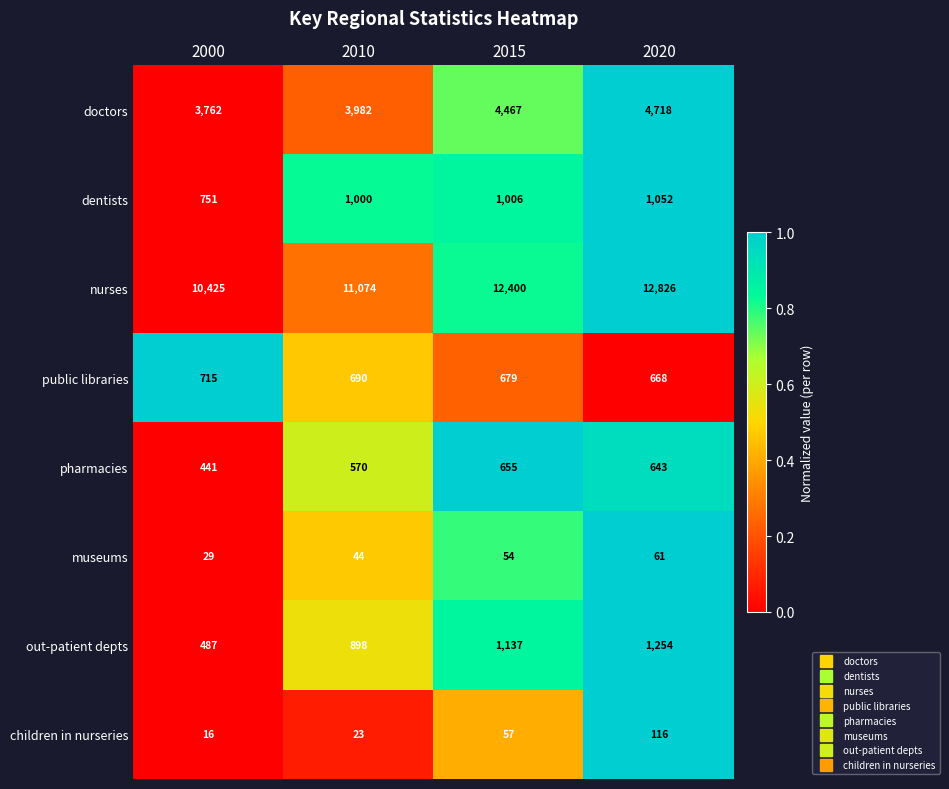

List the series in order of their peak value, lowest first.

museums, children in nurseries, pharmacies, public libraries, dentists, out-patient depts, doctors, nurses